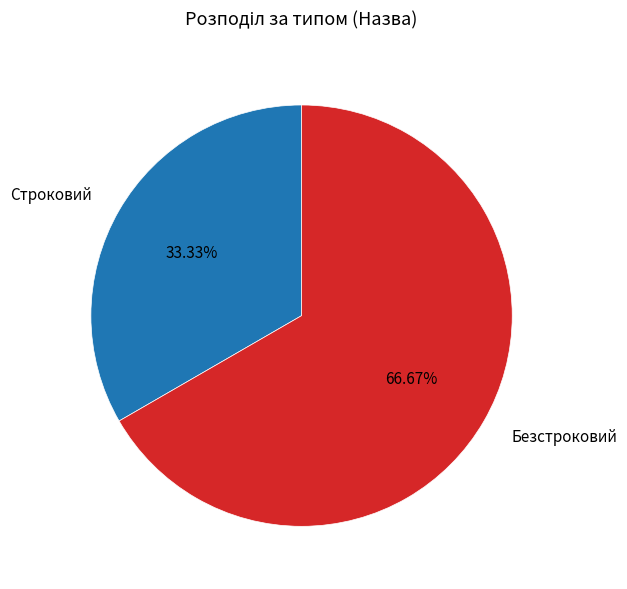

Which has a higher value, Безстроковий or Строковий?

Безстроковий